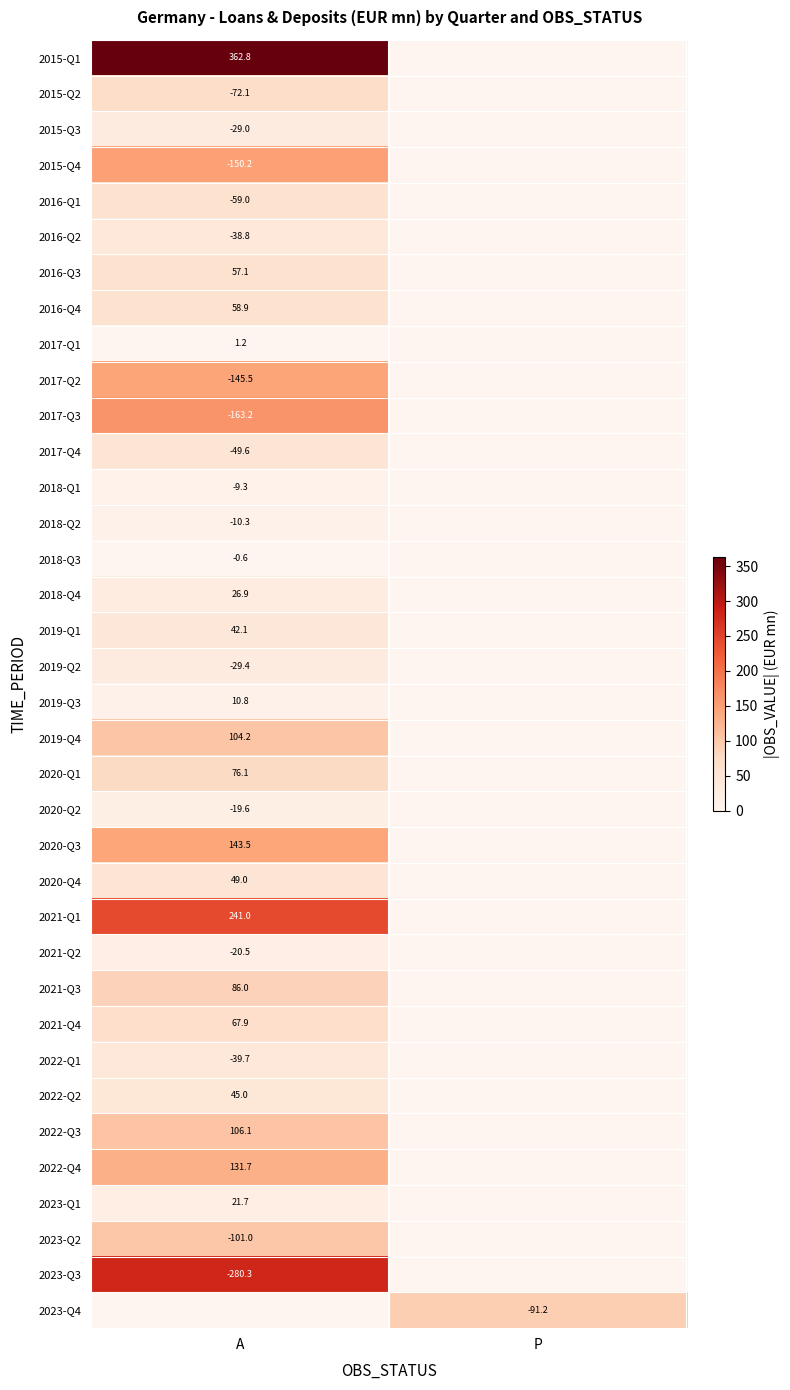

True or false: 2018-Q2 has a value of -7.0 at A.

False